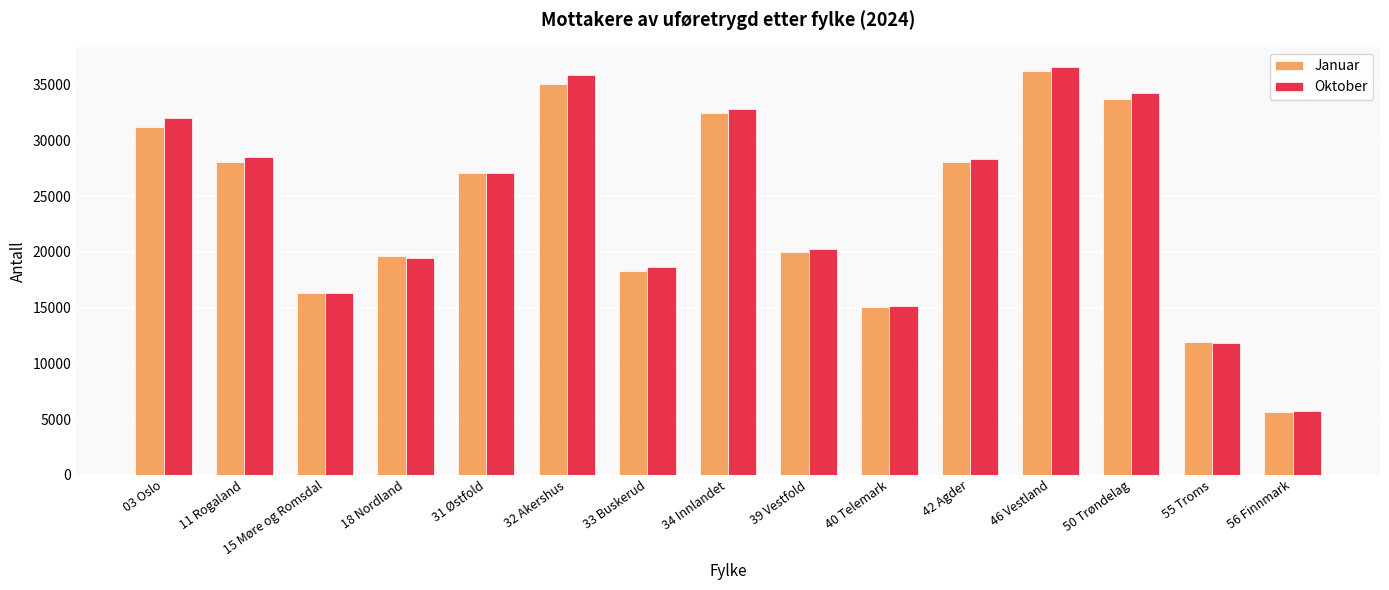

Which series has the largest range (max minus min)?

Oktober